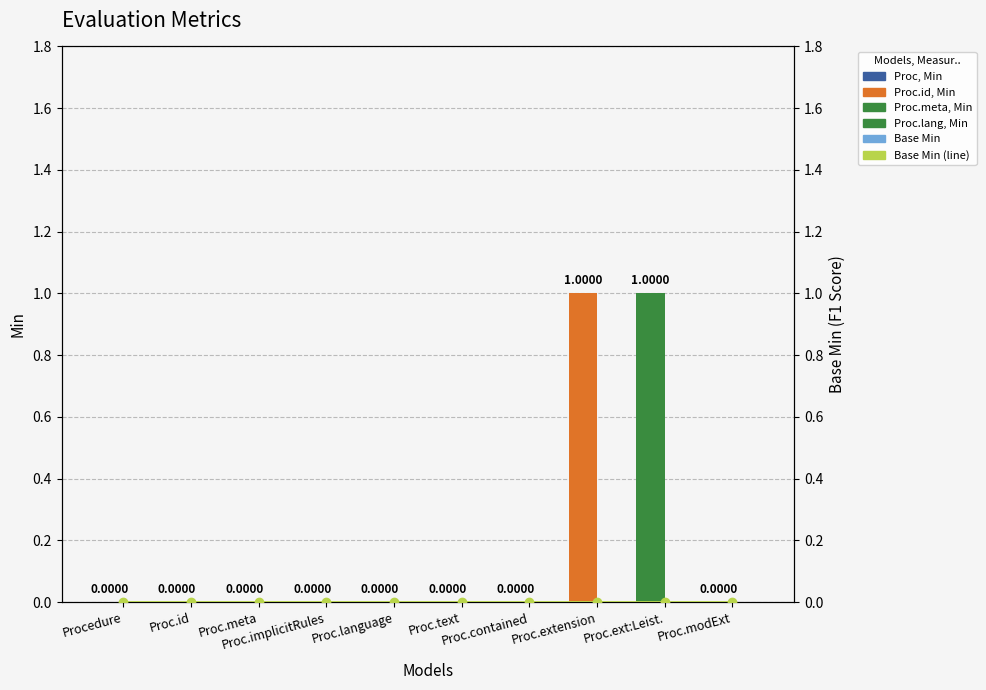

At how many categories does at least one series exceed 0?

2